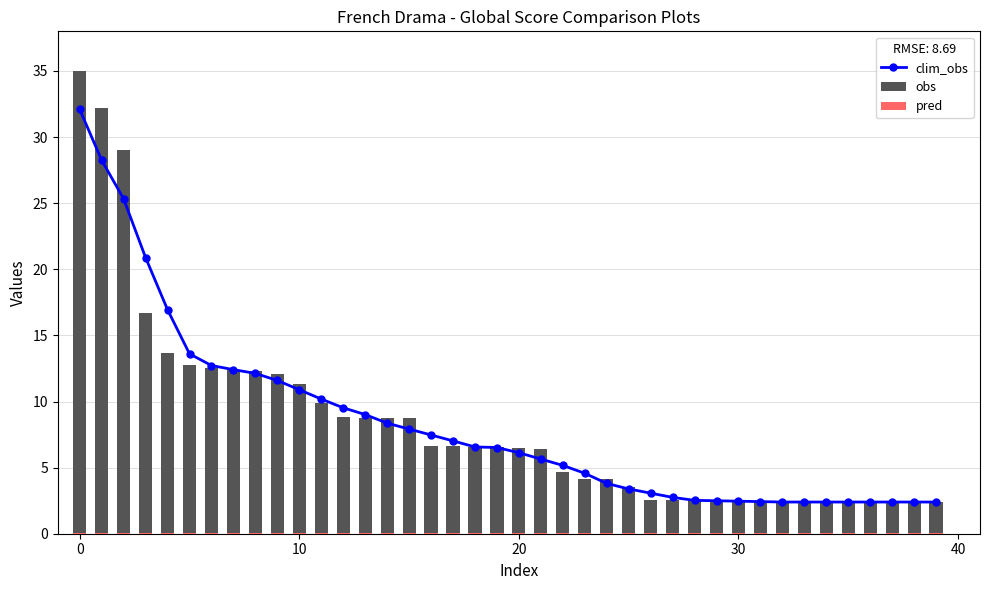

What is the value of the obs bar at the 4th from the left?

16.7